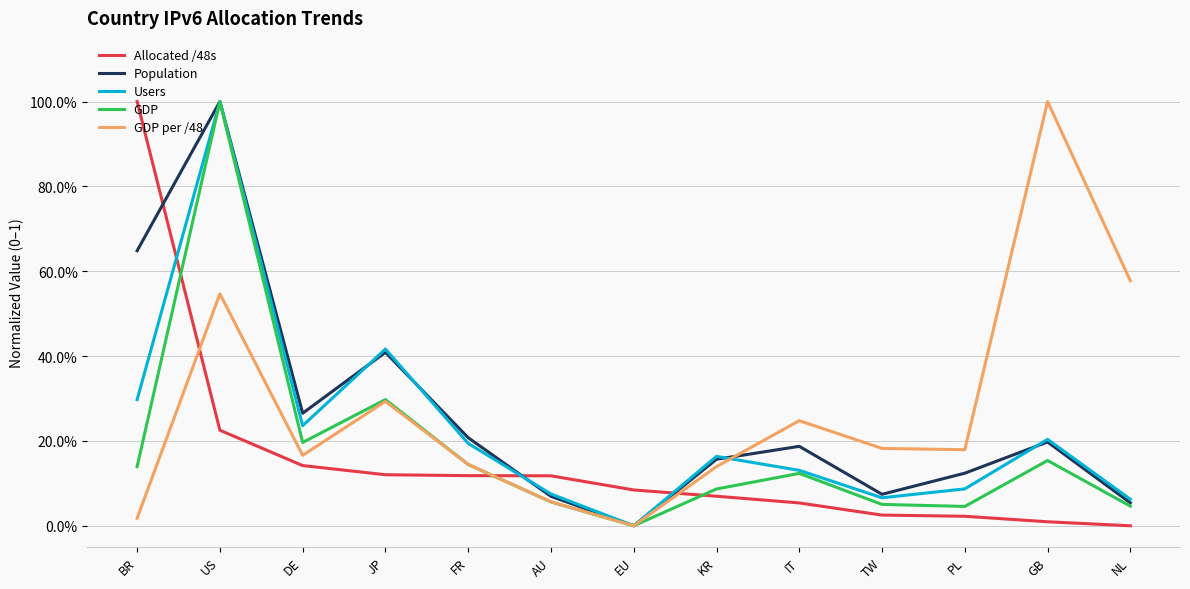

The value of GDP per /48 at IT is 0.2. True or false?

True